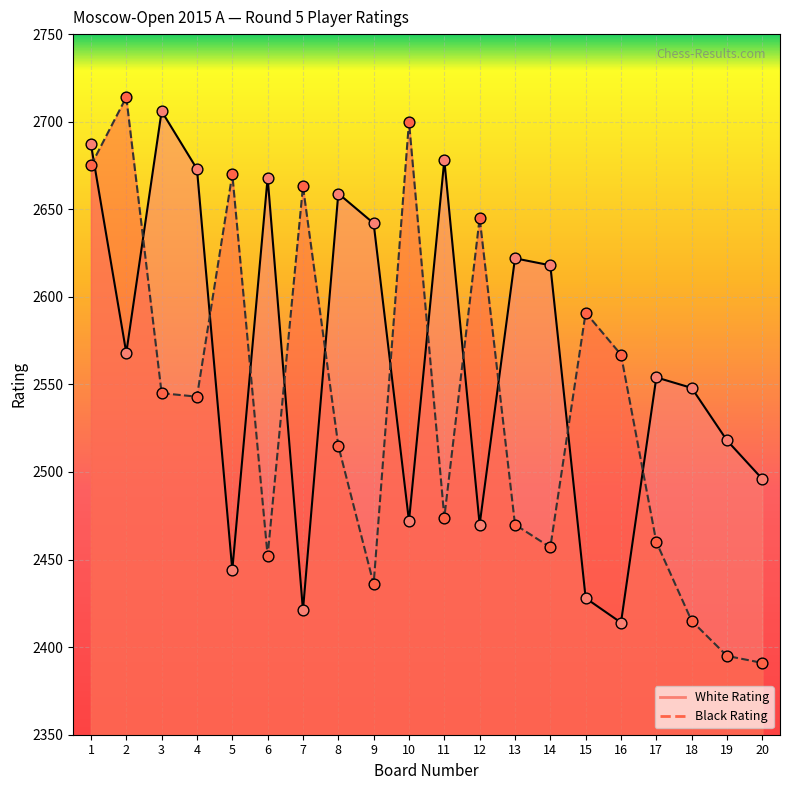

Which series contains the lowest Y value?

Black Rating